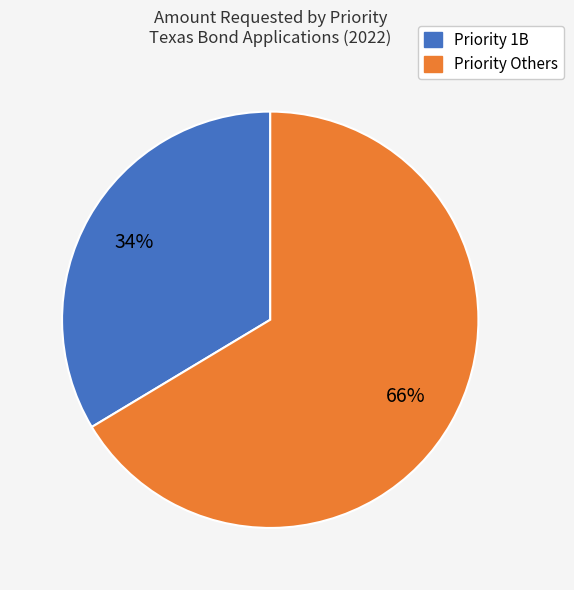

To the nearest percent, what is the average slice percentage?

50%